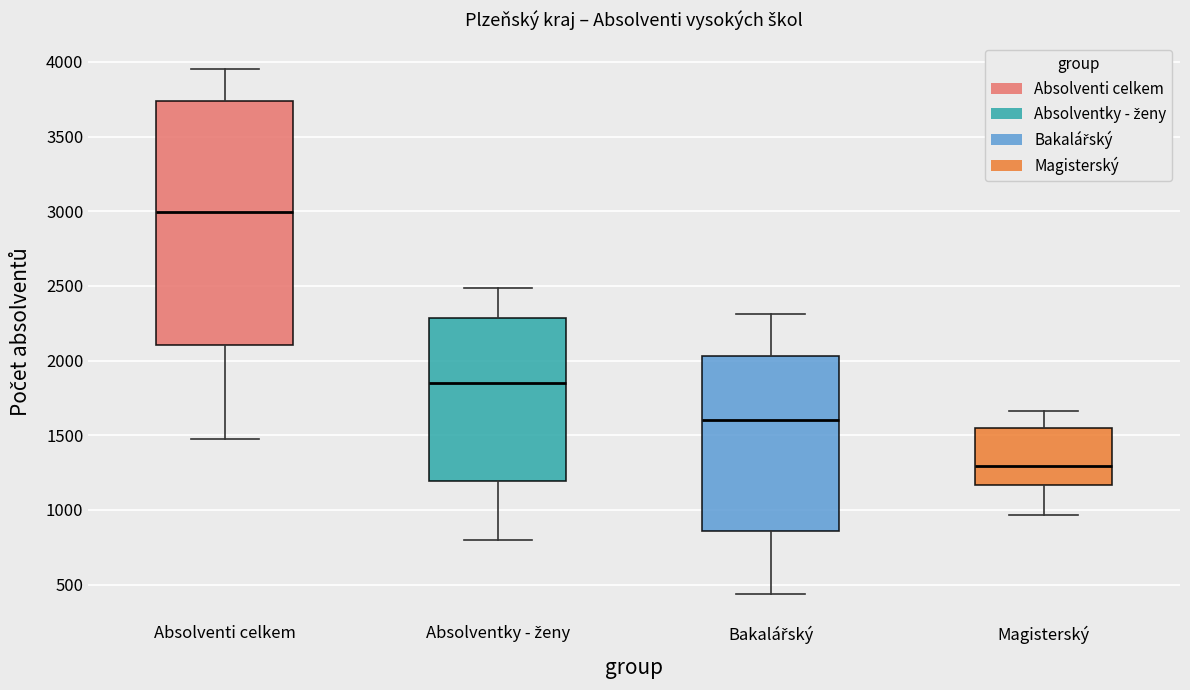

Which box has the lowest median line?

Magisterský